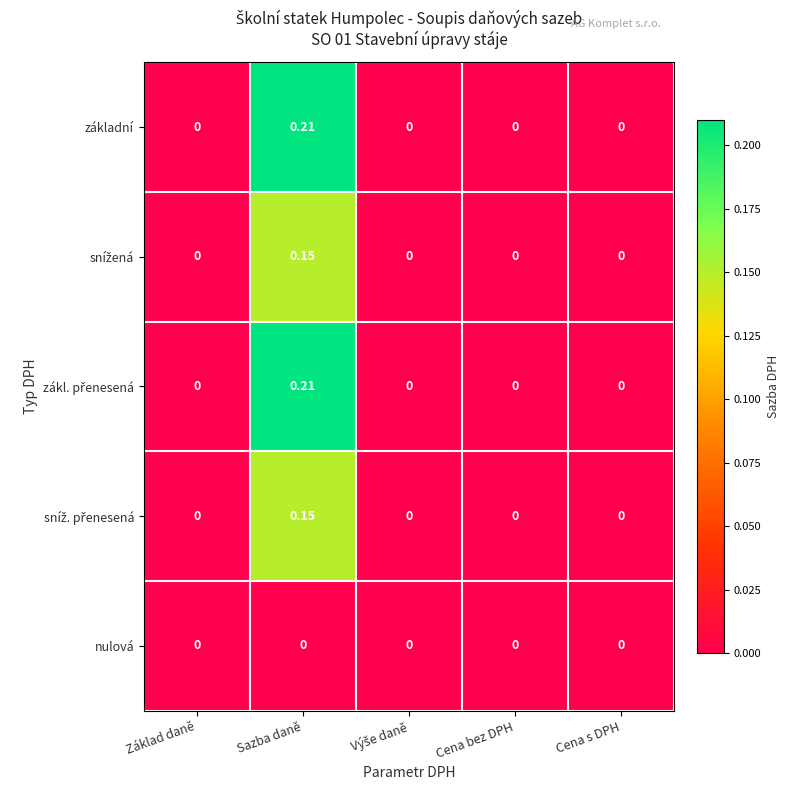

Which category has the highest value across all series?

Sazba daně